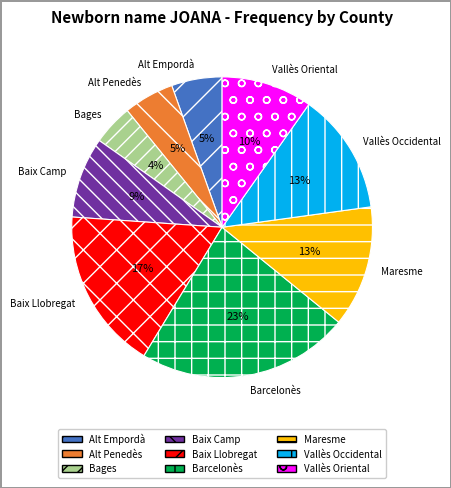

Combined, do Maresme and Vallès Occidental account for over 50%?

No